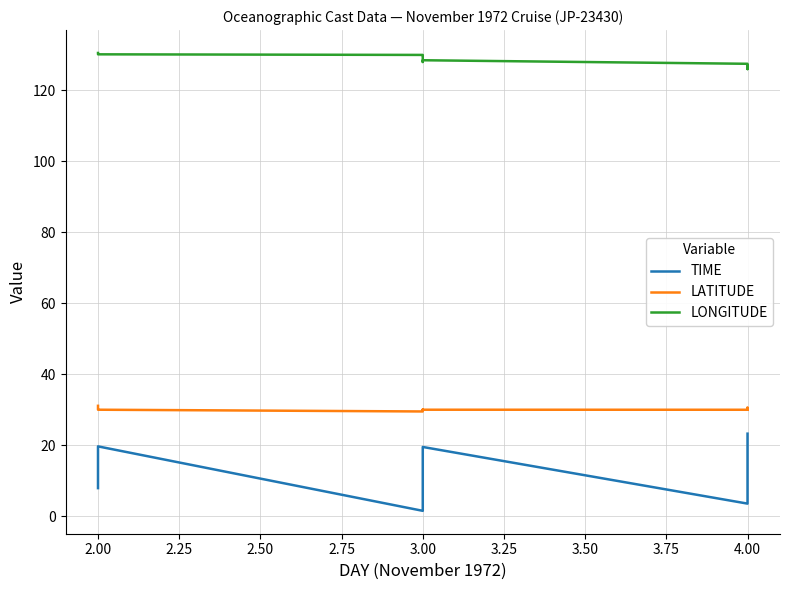

Does the chart have visible grid lines?

Yes